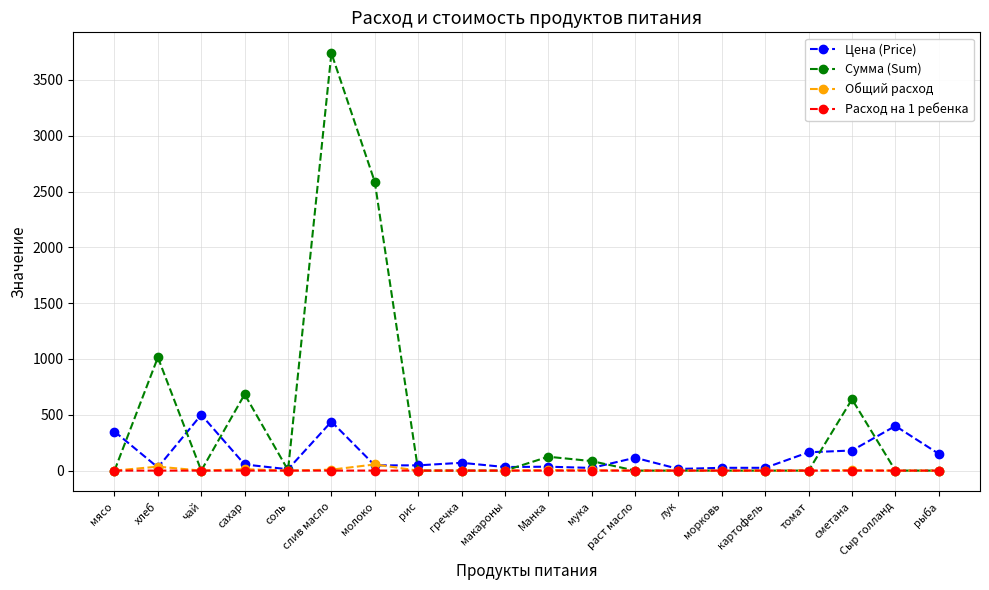

Count the number of categories in the chart.

20